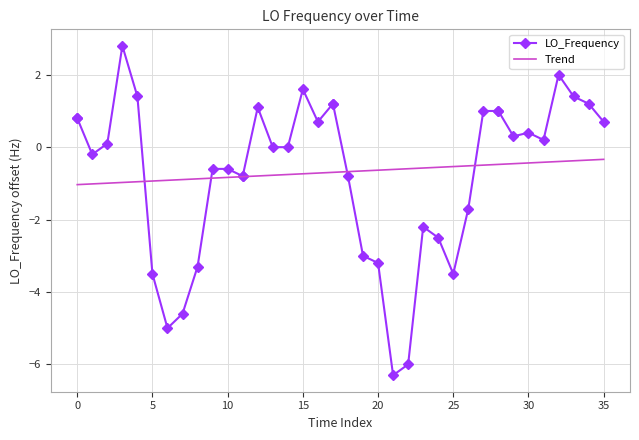

What is the minimum value for Trend?

-1.0